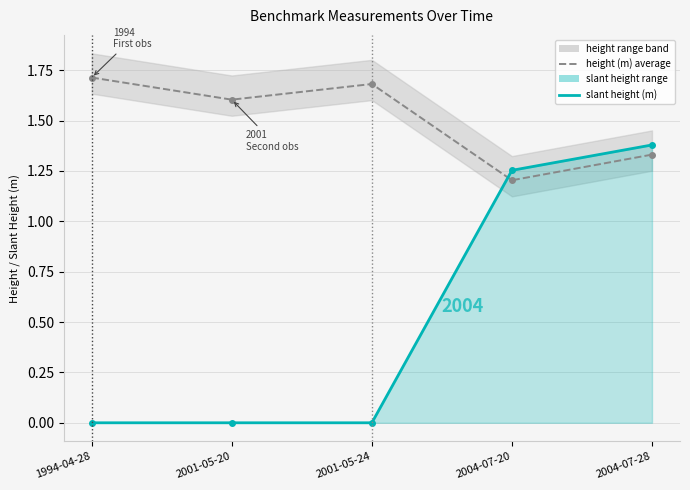

What is the difference between the maximum and minimum values in the height (m) series?

0.5